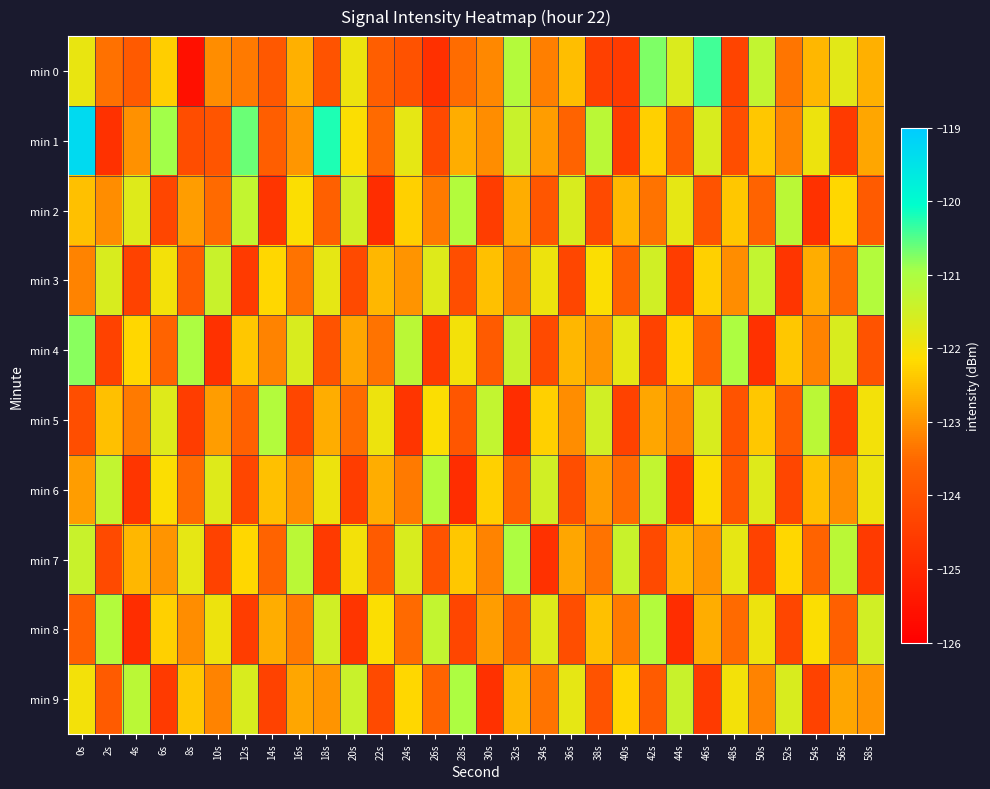

Which series has the largest range (max minus min)?

min 1